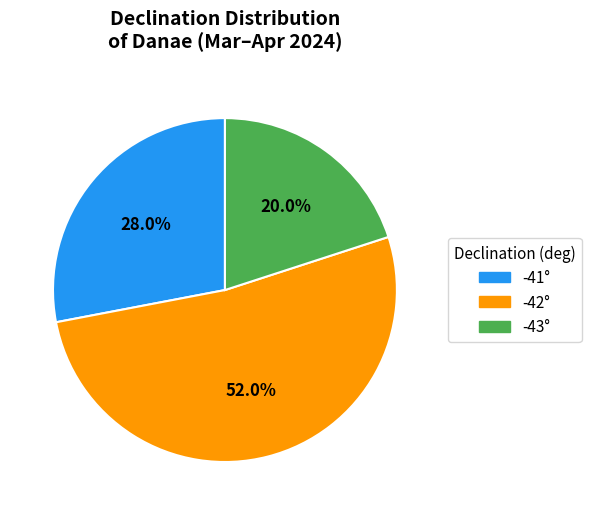

Is there a majority slice in this chart?

Yes